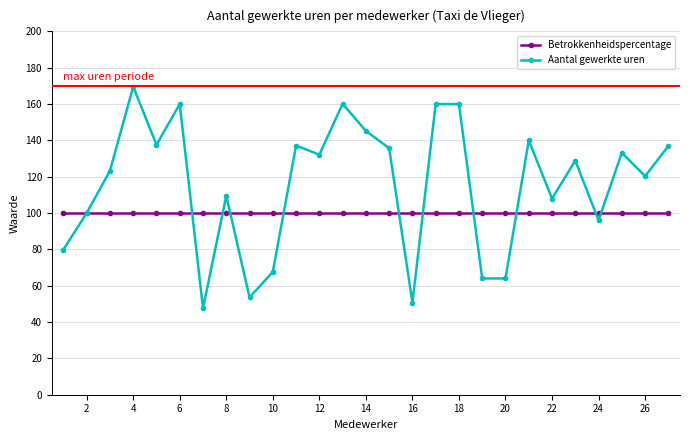

What is the value of the Aantal gewerkte uren point at the 9th from the left?

53.6